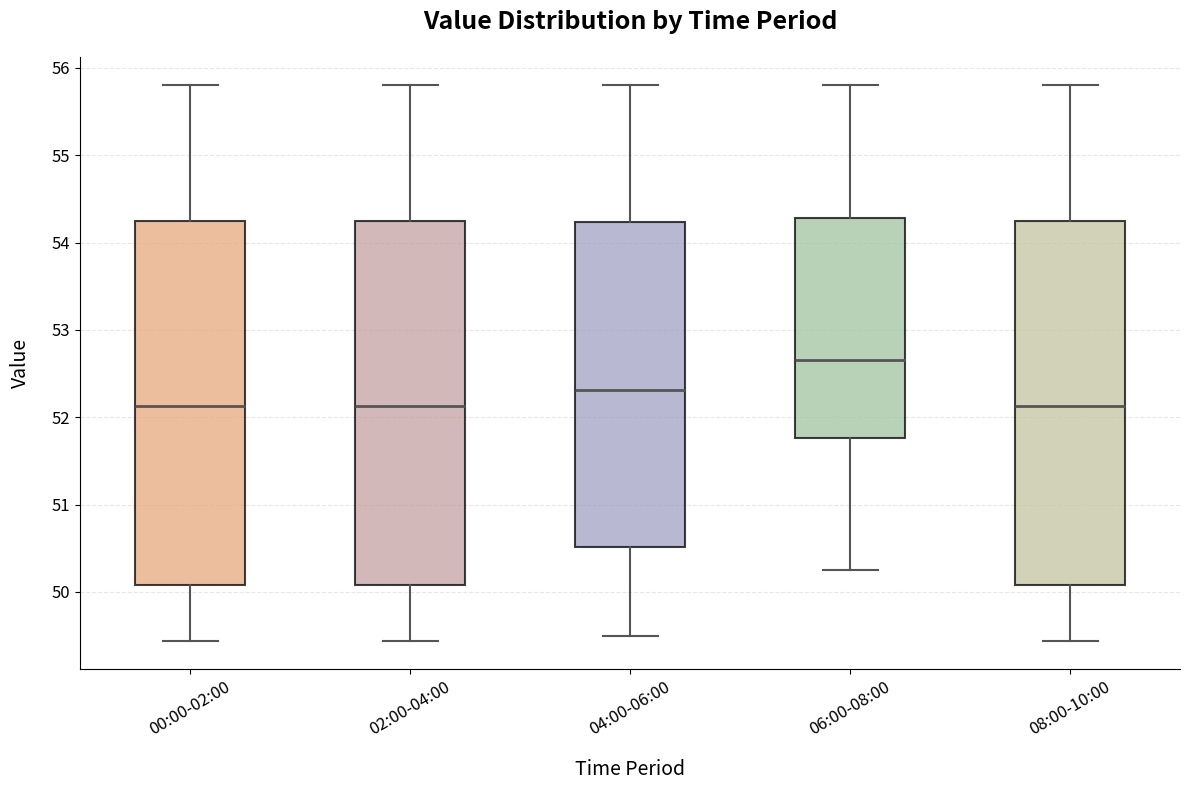

Reading left to right, transcribe this box plot: for each box, give where its median line is, the range the box spans, and where its two whiskers end, as read against the y-axis. The values are not printed on the chart, so give them approximately, as read against the axis.

00:00-02:00: median 52.1, box 50.1 to 54.3, whiskers 49.4 to 55.8
02:00-04:00: median 52.1, box 50.1 to 54.3, whiskers 49.4 to 55.8
04:00-06:00: median 52.3, box 50.5 to 54.2, whiskers 49.5 to 55.8
06:00-08:00: median 52.7, box 51.8 to 54.3, whiskers 50.3 to 55.8
08:00-10:00: median 52.1, box 50.1 to 54.3, whiskers 49.4 to 55.8